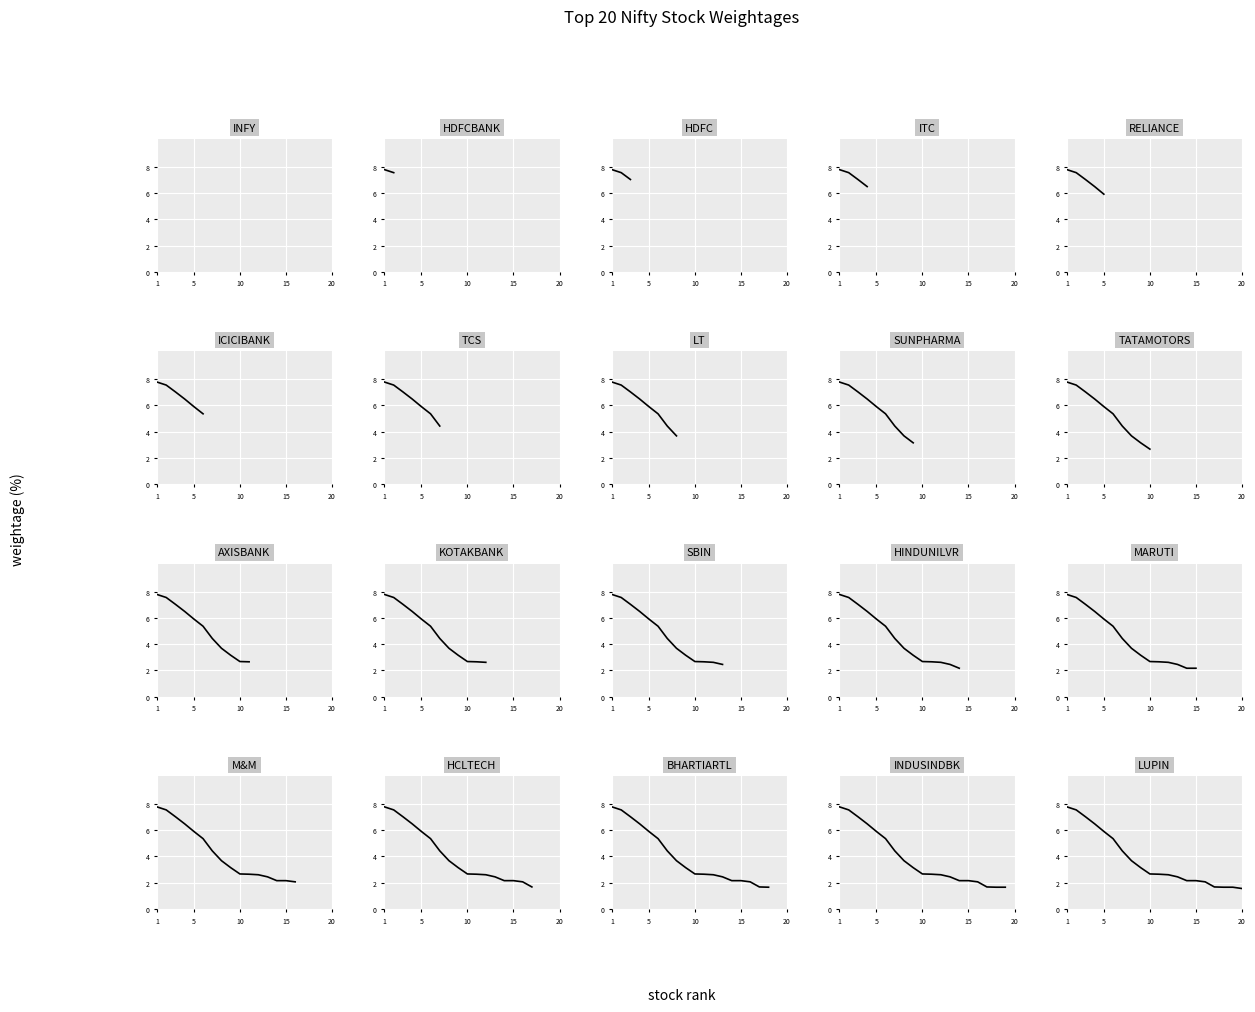

Is it true that the value at TCS is 5.9?

False